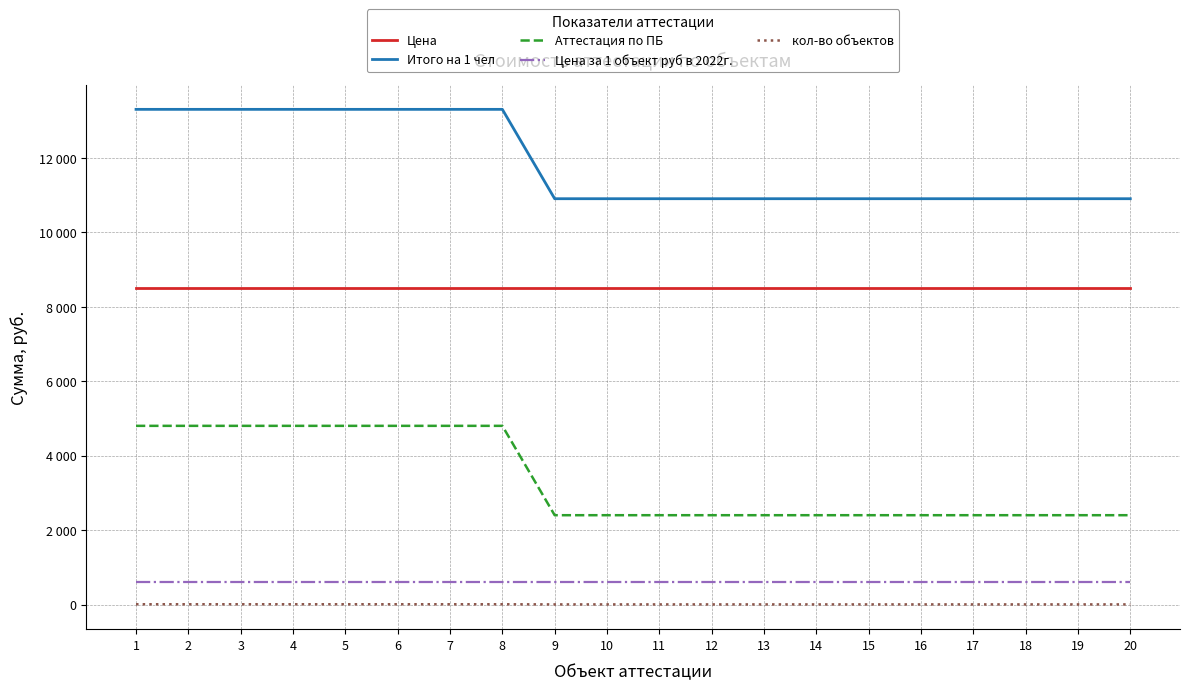

Reading right to left, transcribe all the data shown in this chart.

Цена: 20=8500	19=8500	18=8500	17=8500	16=8500	15=8500	14=8500	13=8500	12=8500	11=8500	10=8500	9=8500	8=8500	7=8500	6=8500	5=8500	4=8500	3=8500	2=8500	1=8500
Итого на 1 чел: 20=10900	19=10900	18=10900	17=10900	16=10900	15=10900	14=10900	13=10900	12=10900	11=10900	10=10900	9=10900	8=13300	7=13300	6=13300	5=13300	4=13300	3=13300	2=13300	1=13300
Аттестация по ПБ: 20=2400	19=2400	18=2400	17=2400	16=2400	15=2400	14=2400	13=2400	12=2400	11=2400	10=2400	9=2400	8=4800	7=4800	6=4800	5=4800	4=4800	3=4800	2=4800	1=4800
Цена за 1 объект руб в 2022г.: 20=600	19=600	18=600	17=600	16=600	15=600	14=600	13=600	12=600	11=600	10=600	9=600	8=600	7=600	6=600	5=600	4=600	3=600	2=600	1=600
кол-во объектов: 20=4	19=4	18=4	17=4	16=4	15=4	14=4	13=4	12=4	11=4	10=4	9=4	8=8	7=8	6=8	5=8	4=8	3=8	2=8	1=8